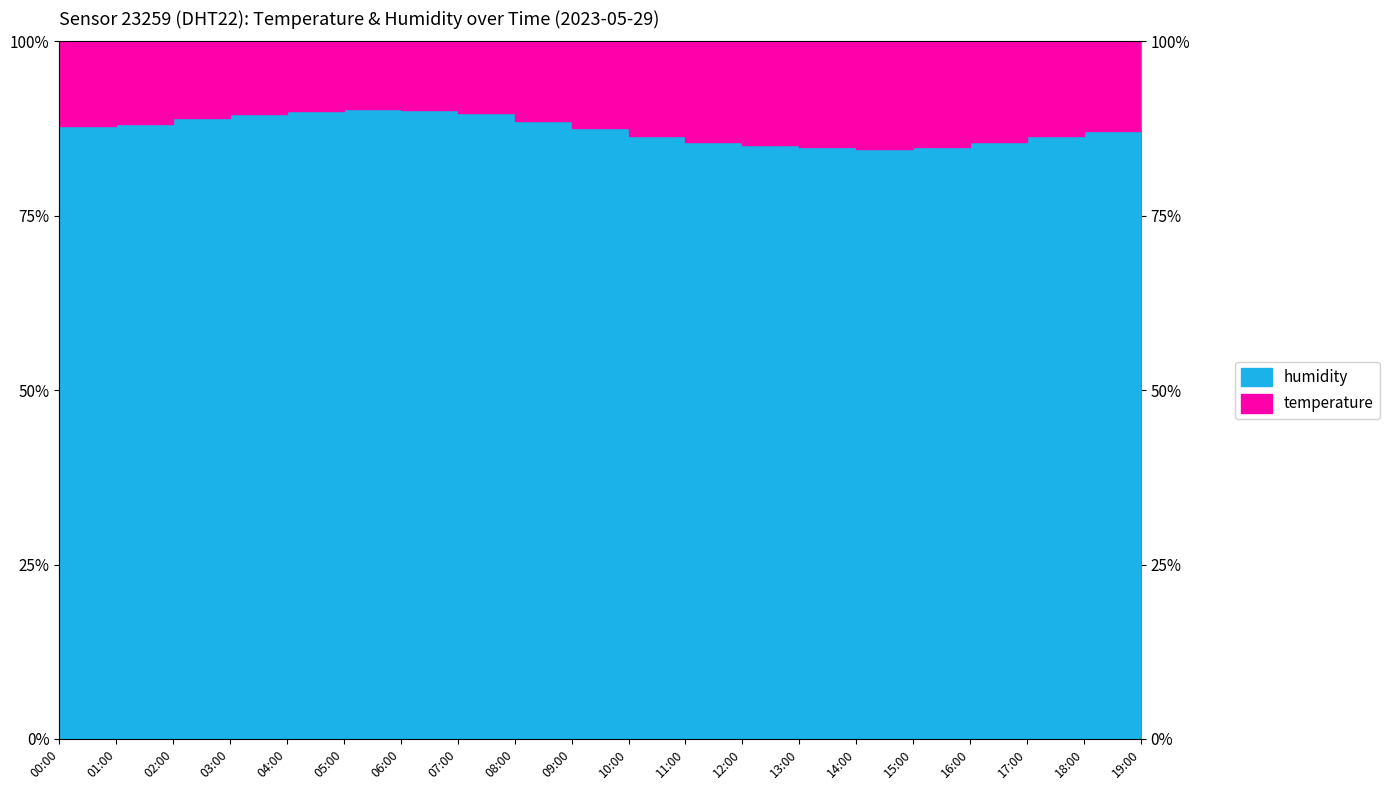

At which category does the chart reach its peak across all series?

05:00